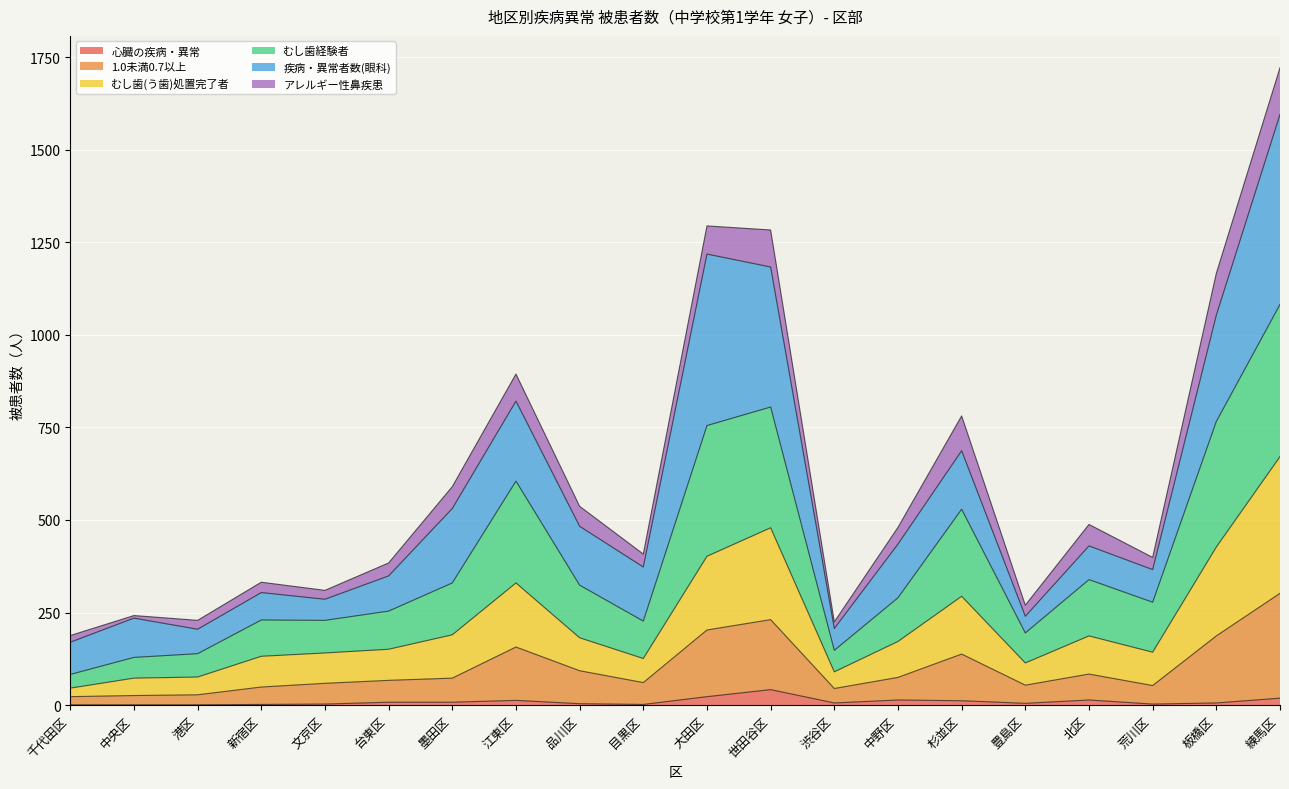

True or false: 1.0未満0.7以上 and むし歯経験者 intersect in this chart.

False